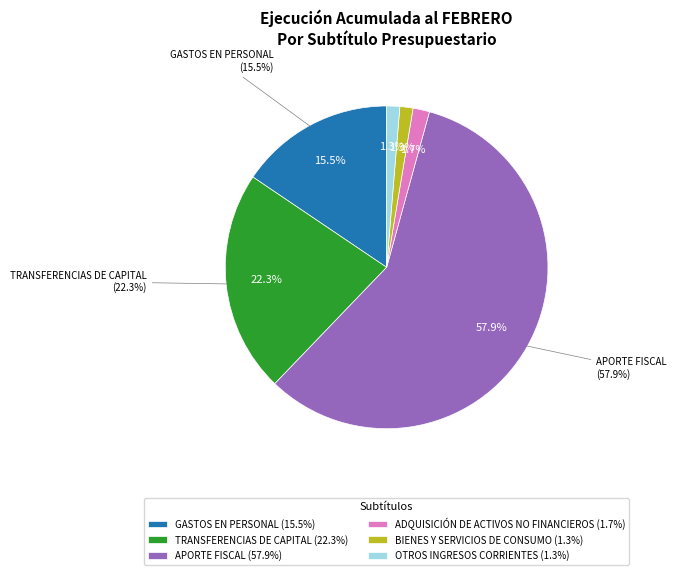

Is it true that APORTE FISCAL is 58% of the pie?

True